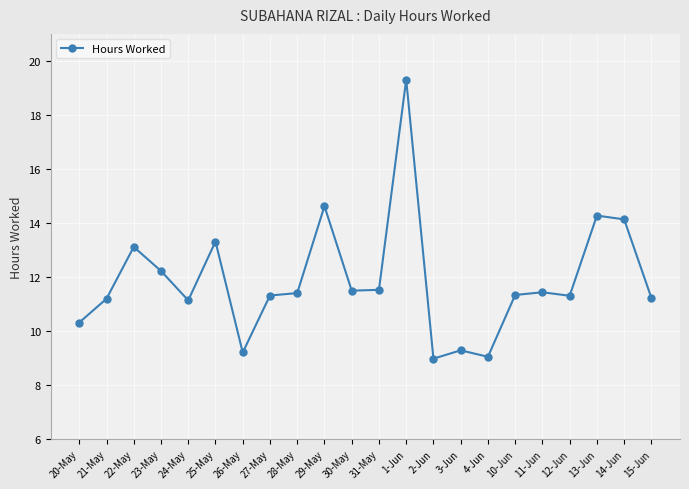

What is the value of the 1st point from the left?

10.3